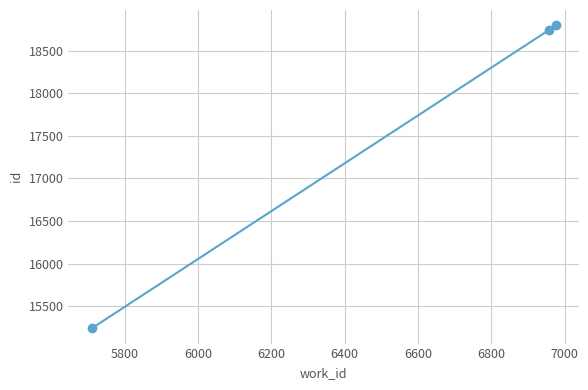

What is the average value?

17594